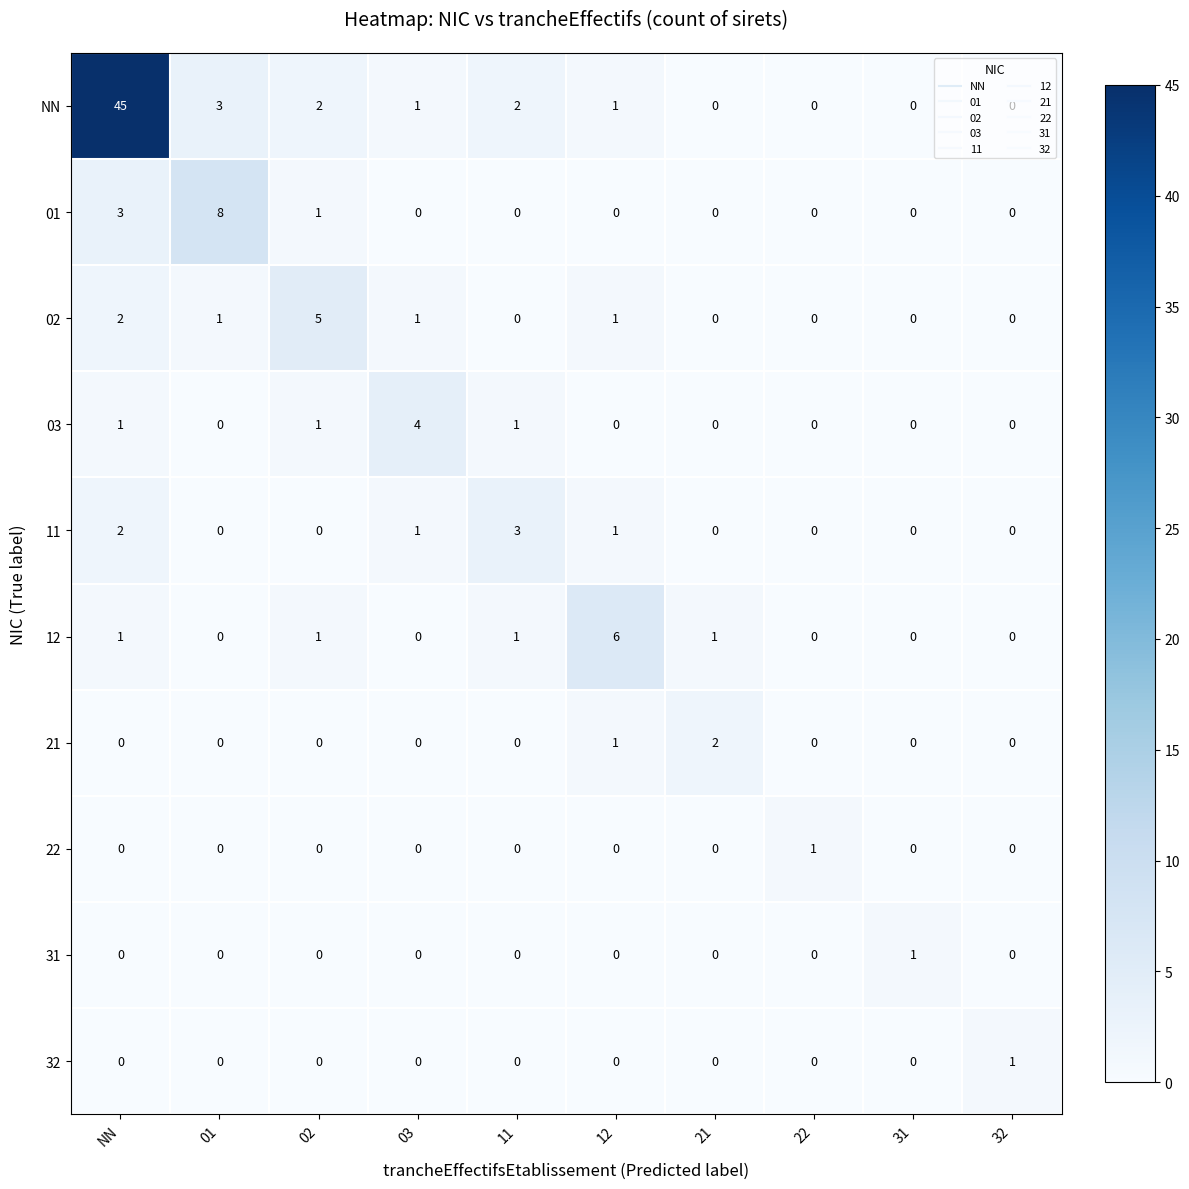

What is the total value across all series at 21?

3